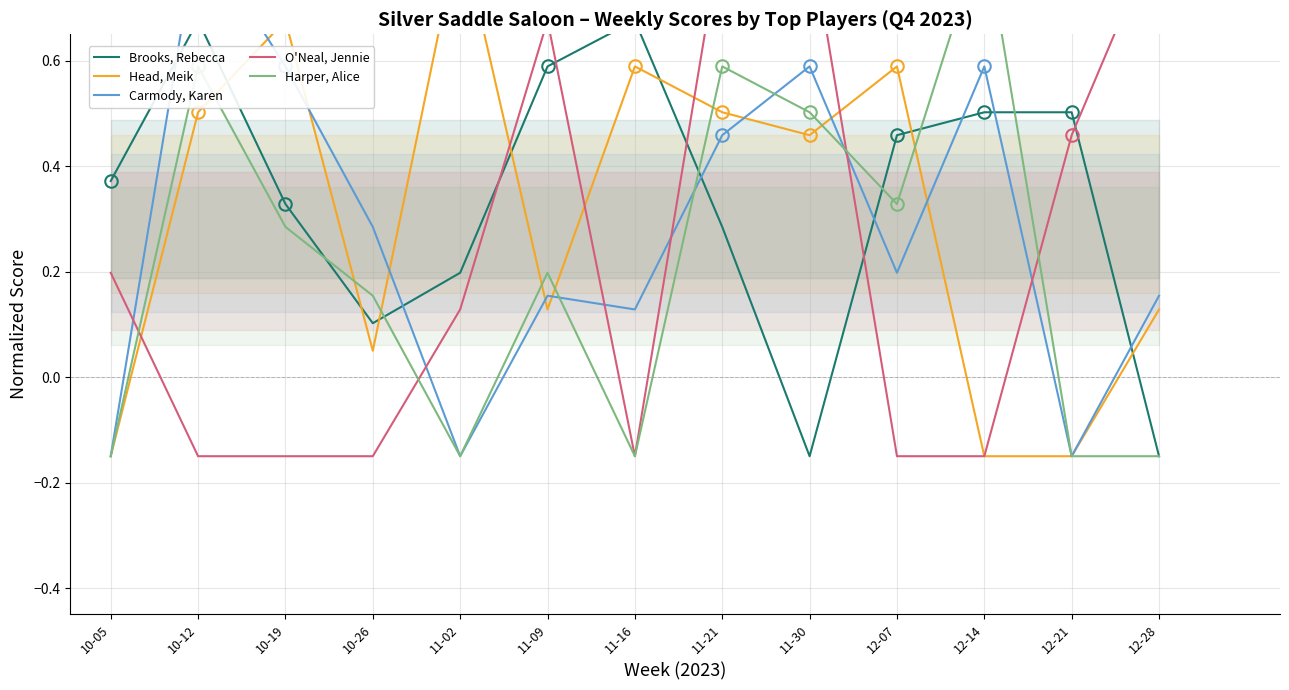

How many values in Brooks, Rebecca are above zero?

11